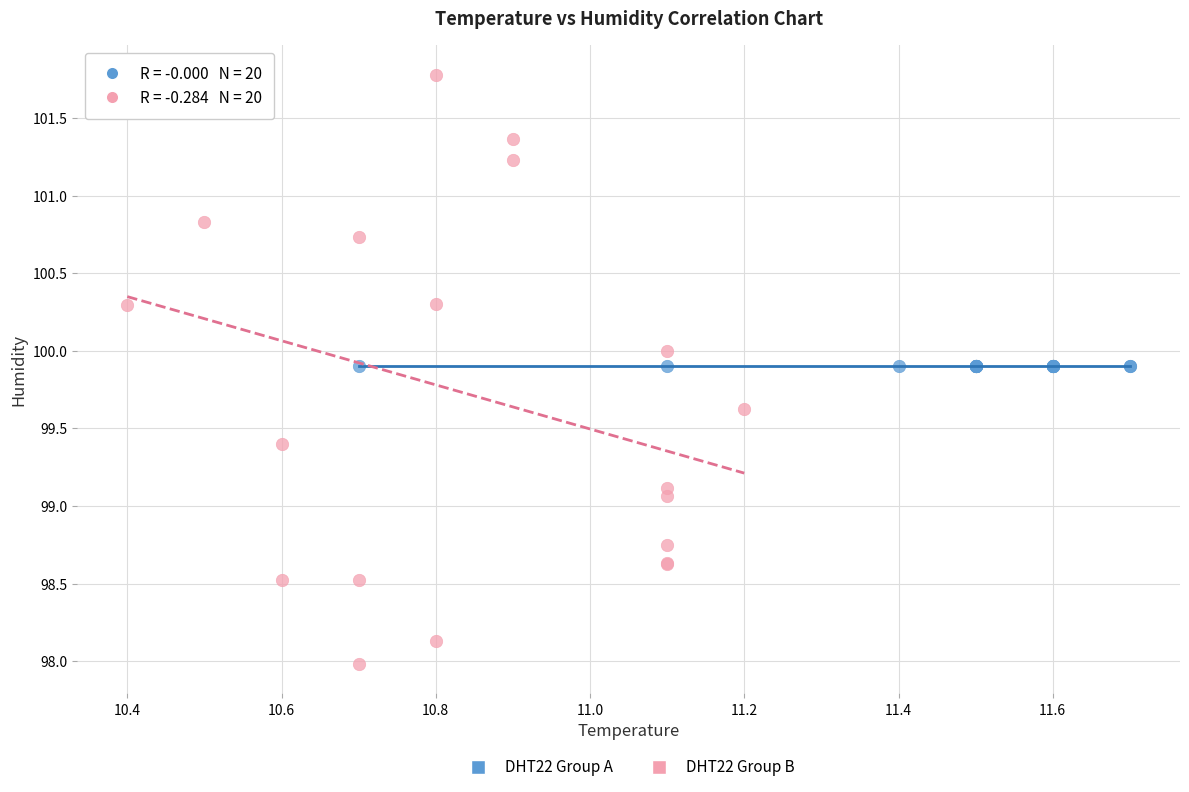

Which series reaches the maximum Y coordinate?

DHT22 Group B